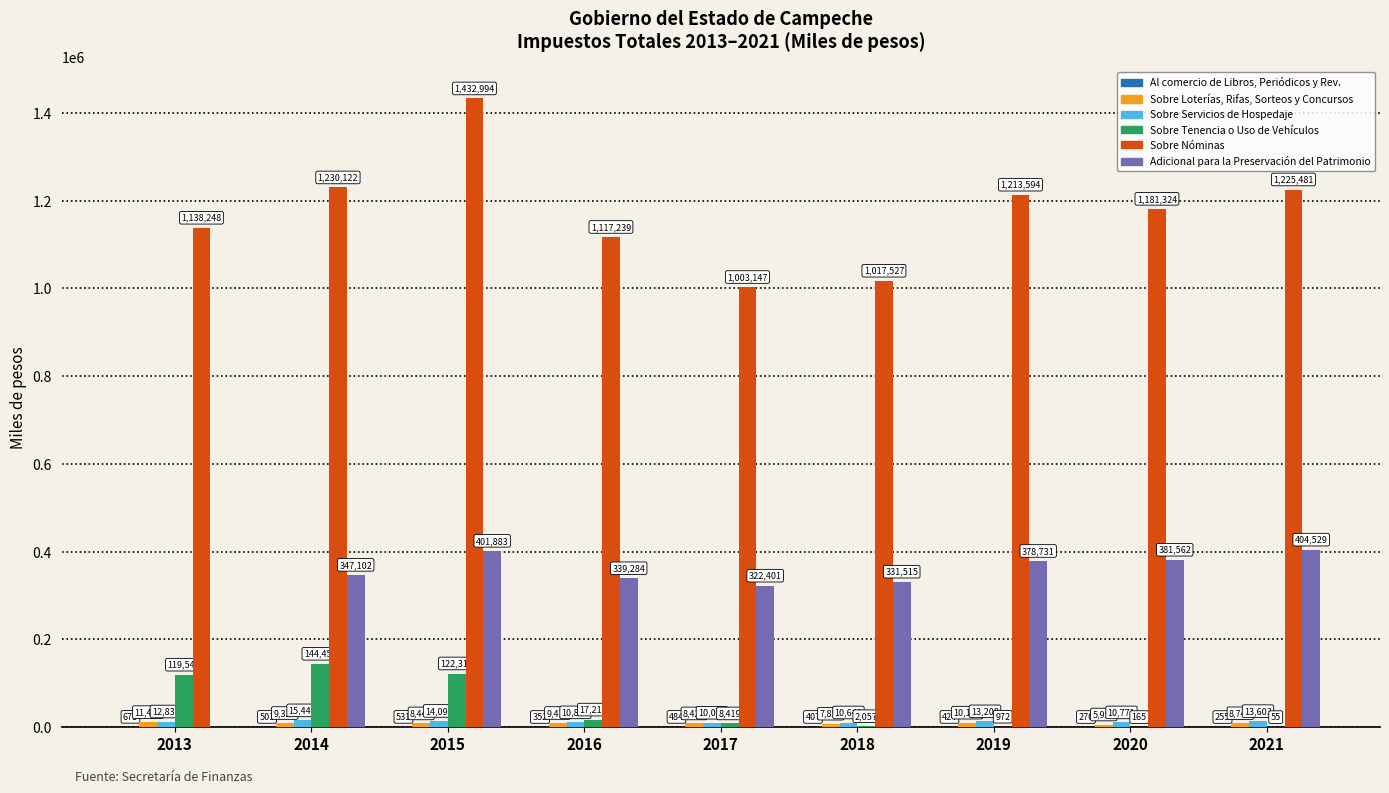

At which category is the sum across all series the highest?

2015